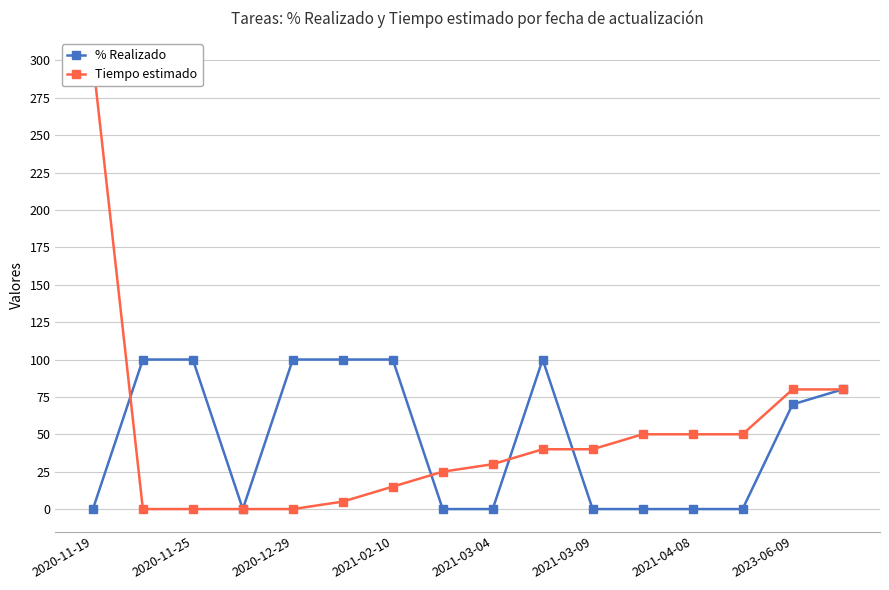

Does the chart have visible grid lines?

Yes